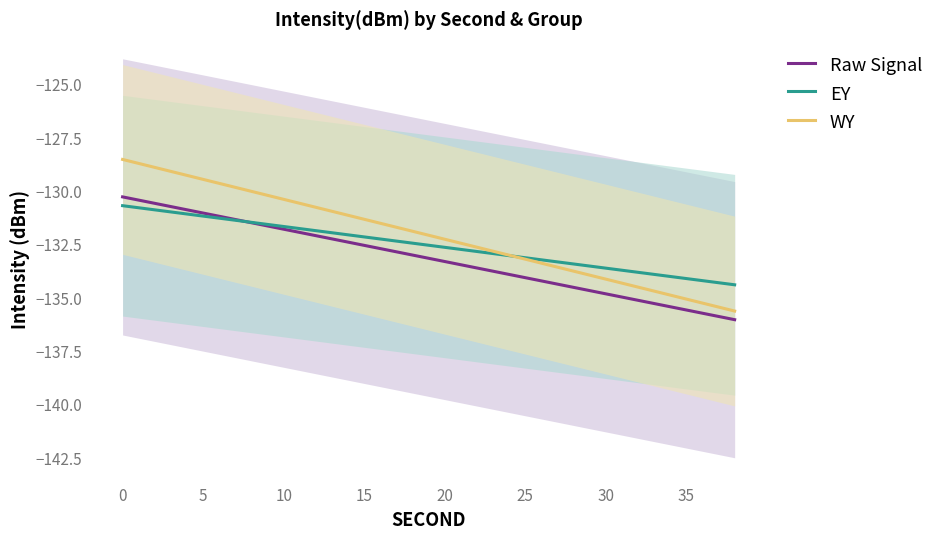

What is the highest value of the EY series?

-130.7